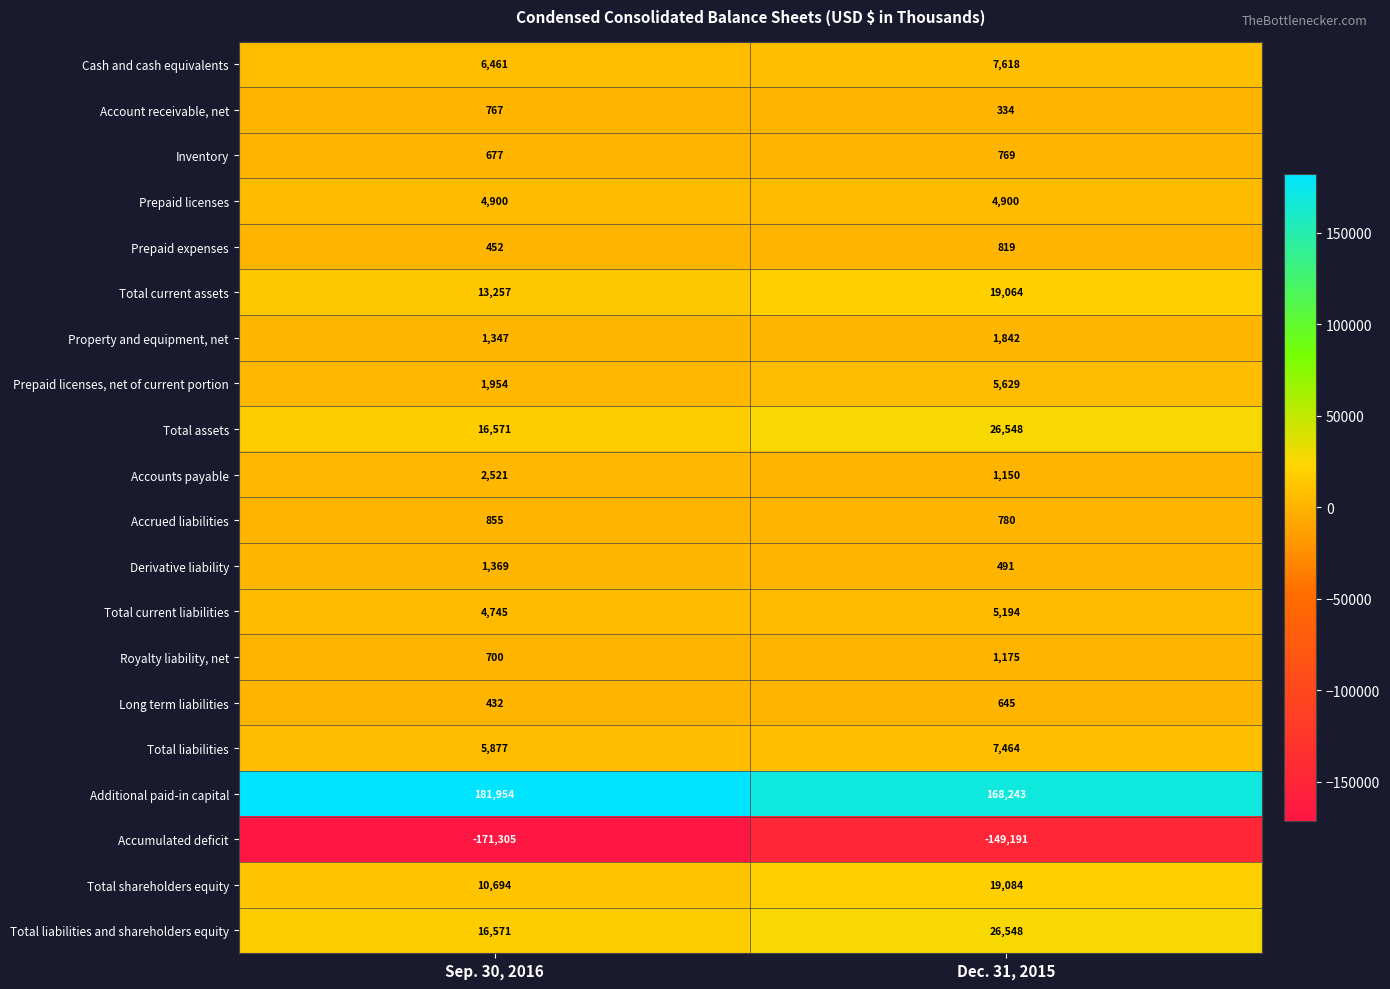

True or false: Additional paid-in capital has a value of 255328 at Dec. 31, 2015.

False